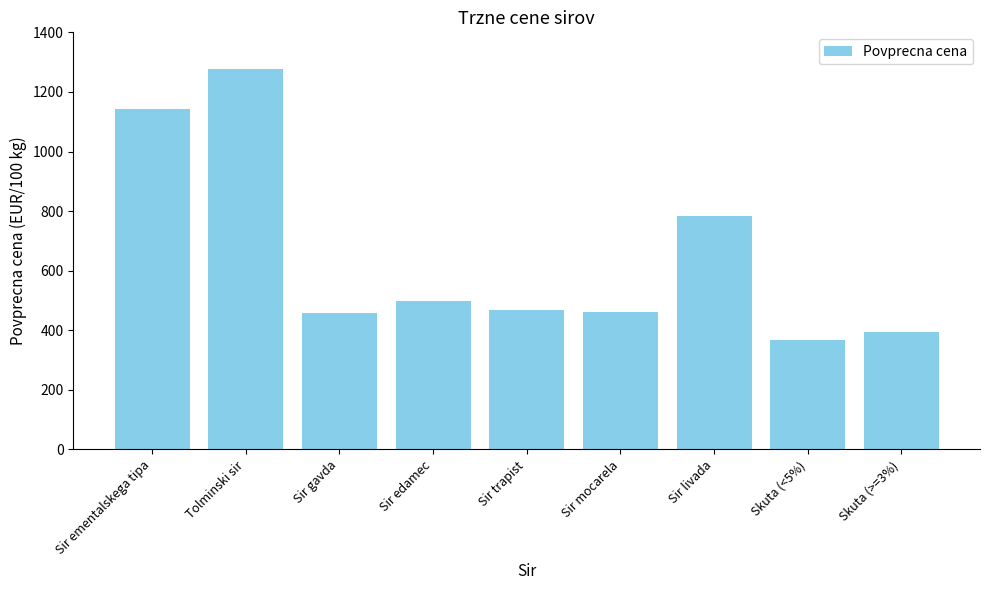

What is the value of the 8th bar from the left?

366.7